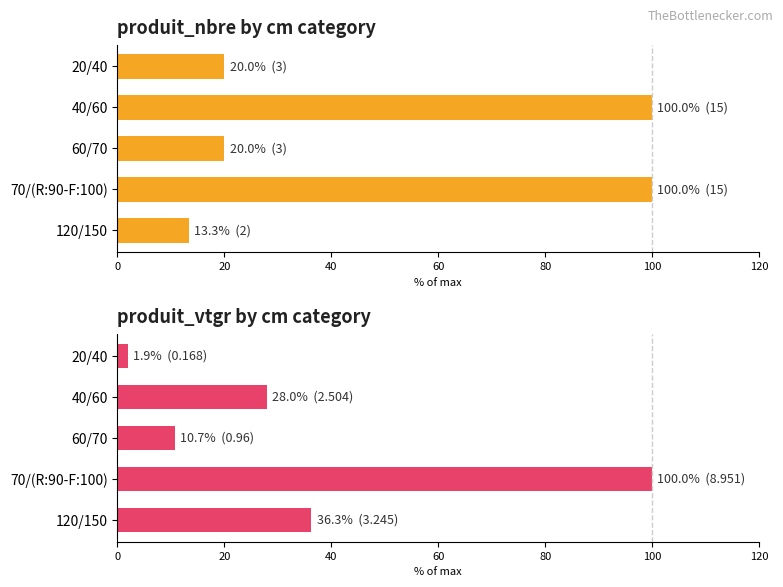

Which series has the widest spread of values?

produit_vtgr